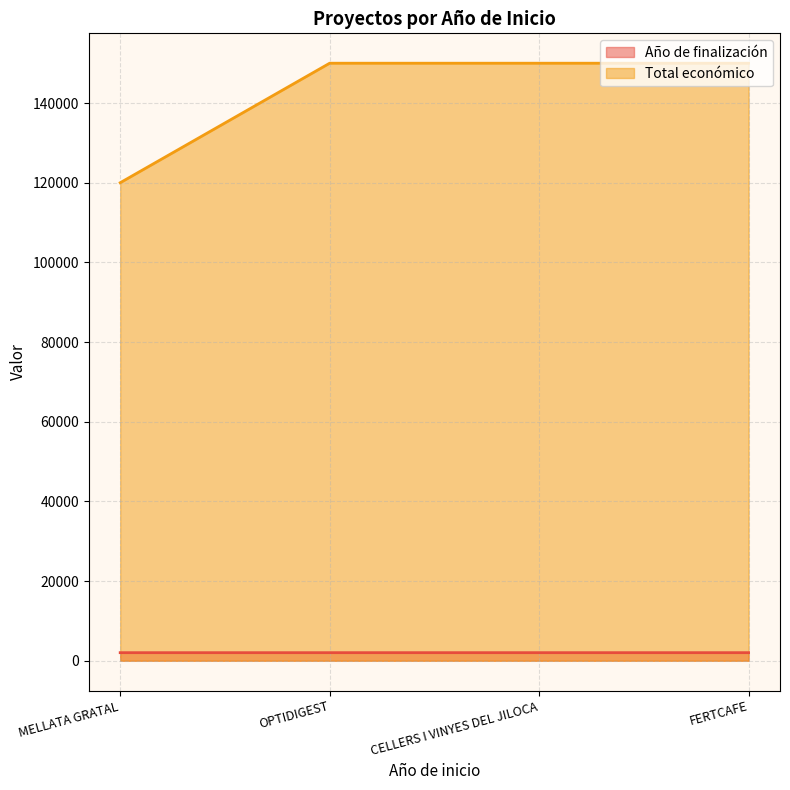

Is it true that Año de finalización equals 756 at MELLATA GRATAL?

False